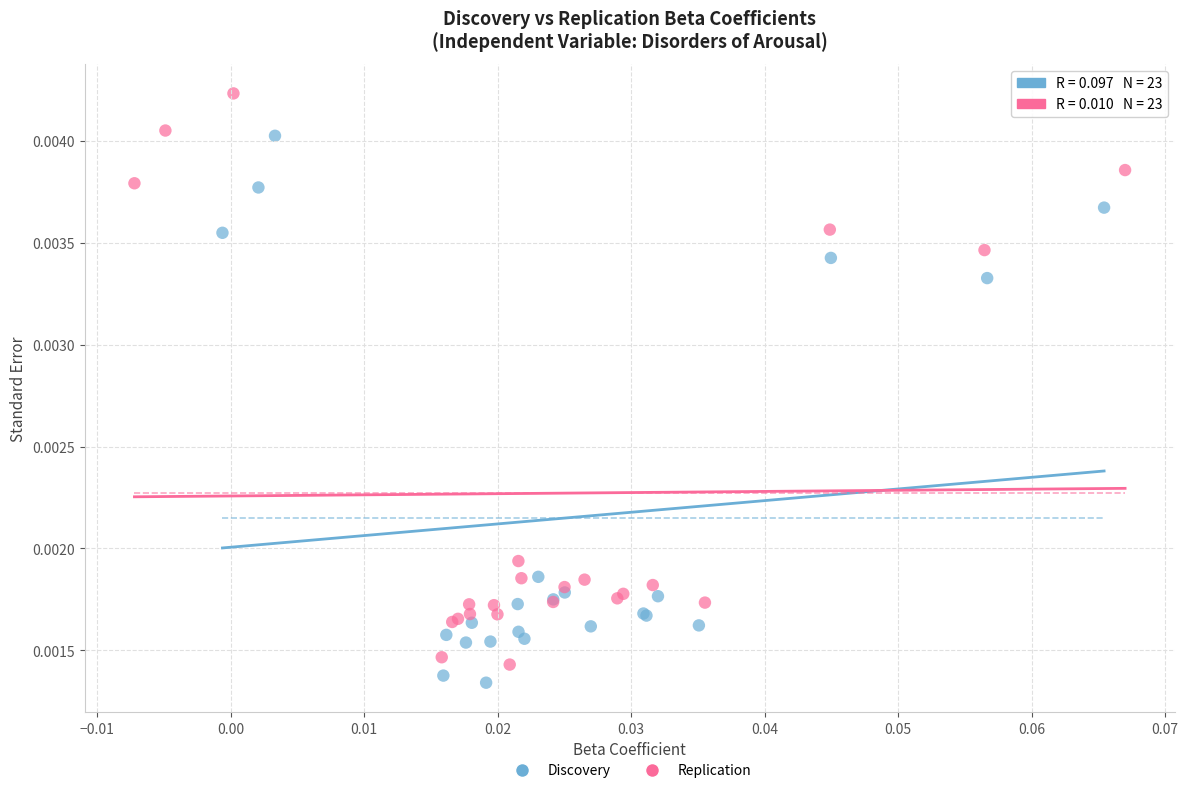

Which series contains the lowest Y value?

Discovery